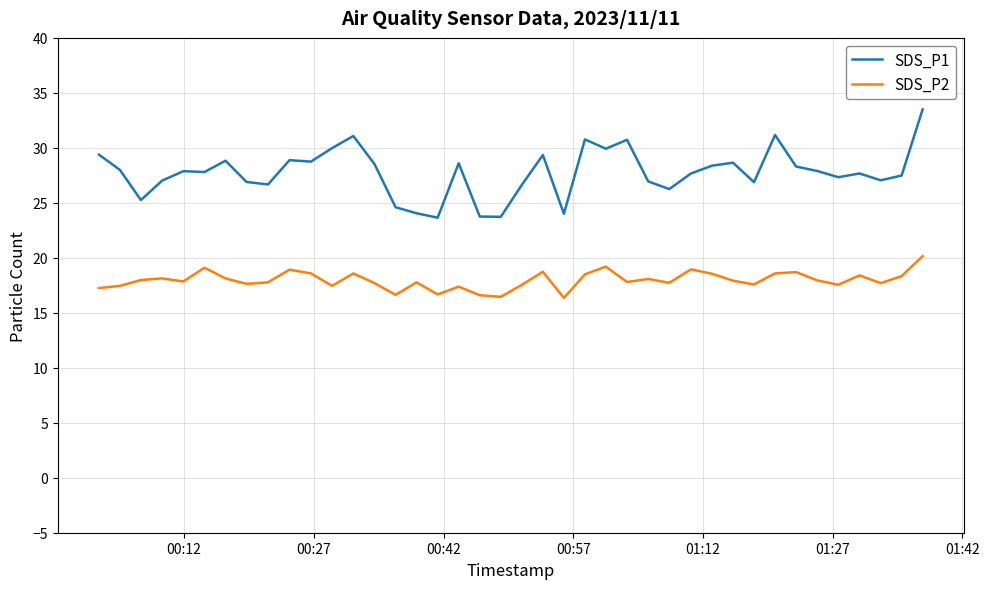

List the series in order of their overall mean, highest first.

SDS_P1, SDS_P2